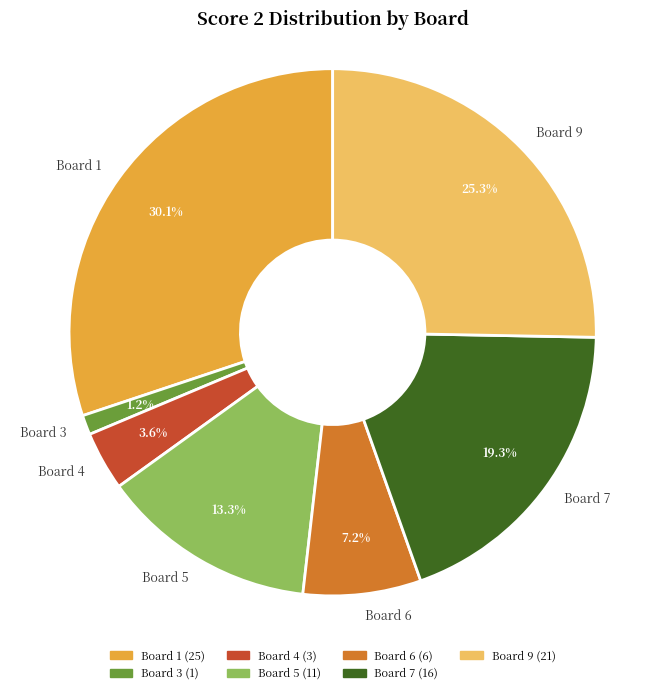

Is there a majority slice in this chart?

No